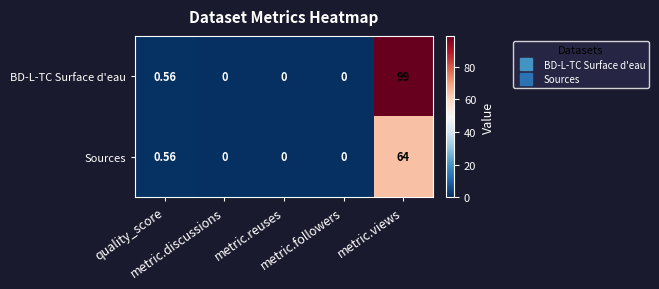

Which series has the largest total across all categories?

BD-L-TC Surface d'eau